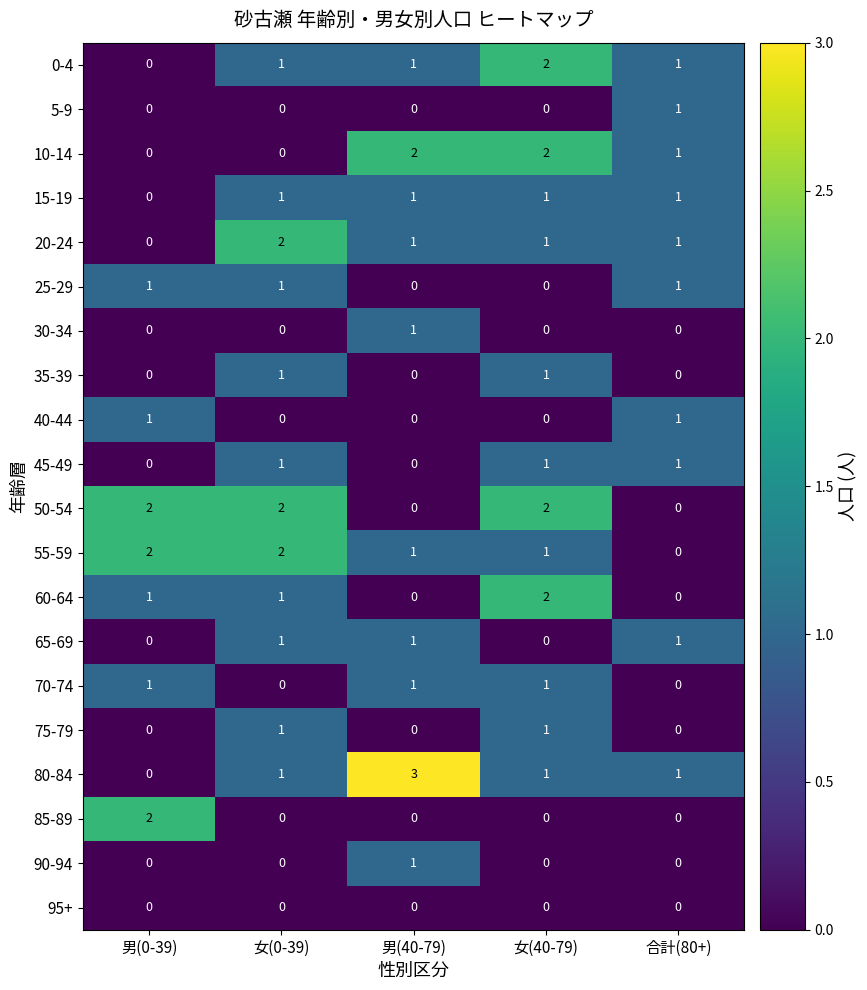

Is it true that 35-39 equals 0 at 合計(80+)?

True